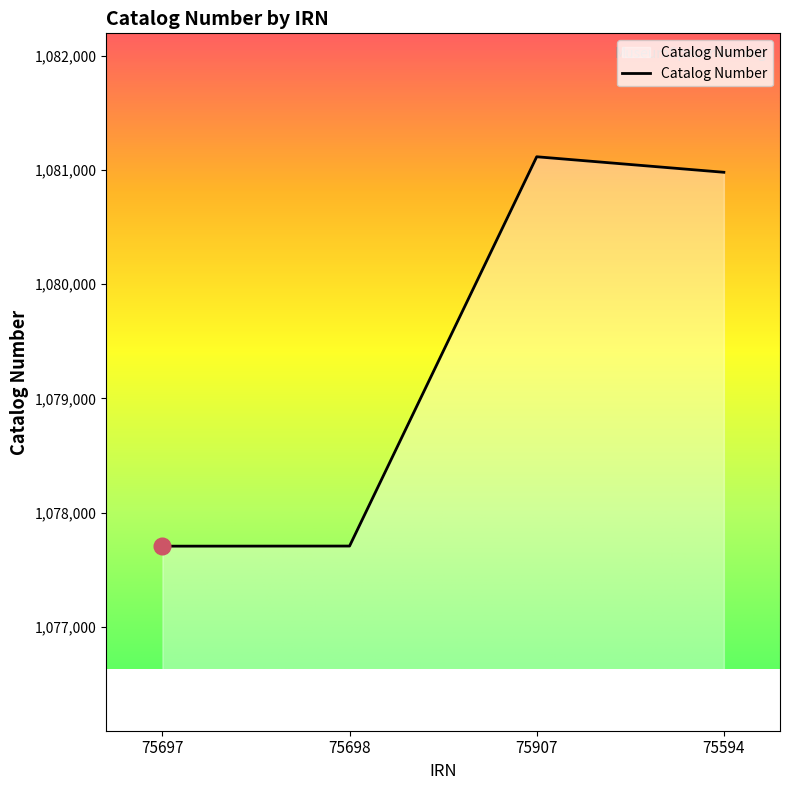

What is the ratio of the value at 75698 to the value at 75907?

1.0